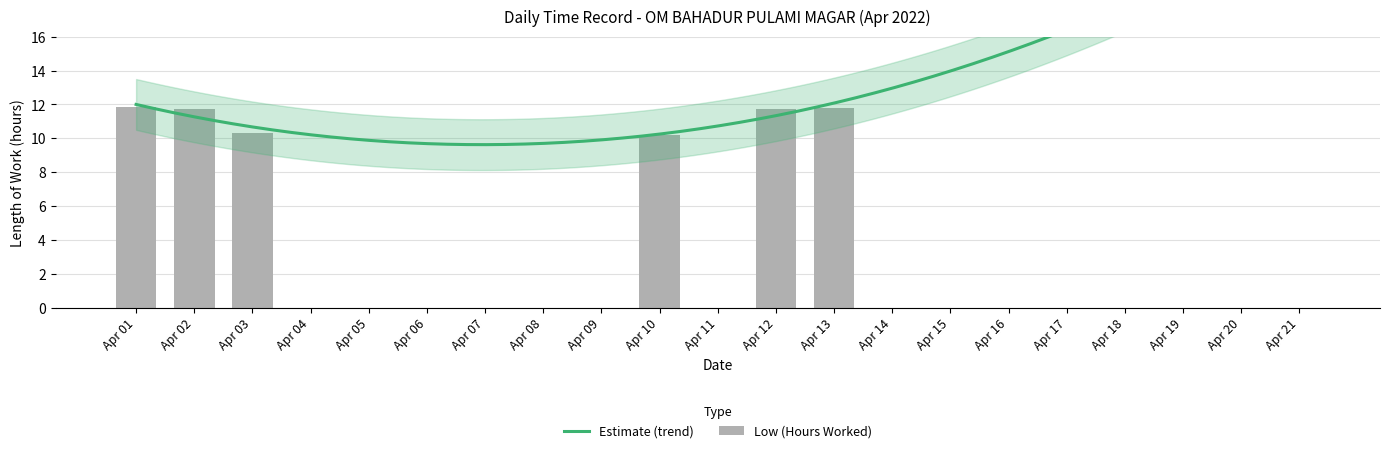

Are the bars grouped side by side (vs. stacked)?

No